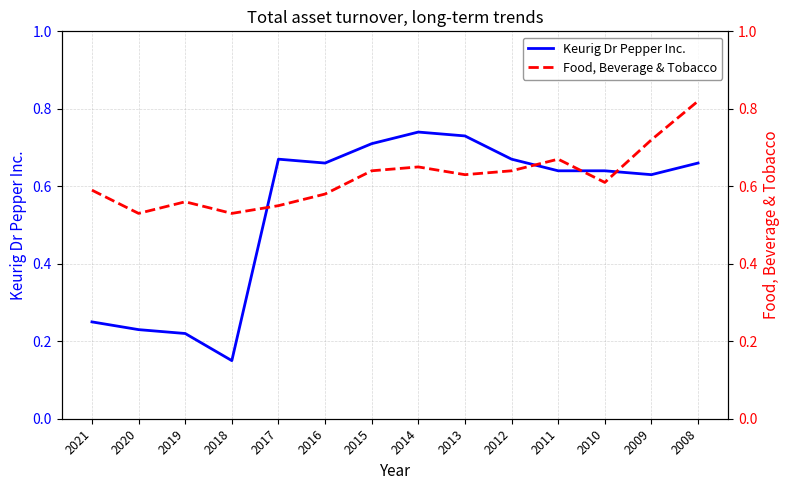

What is the spread (max minus min) of values at 2013?

0.1